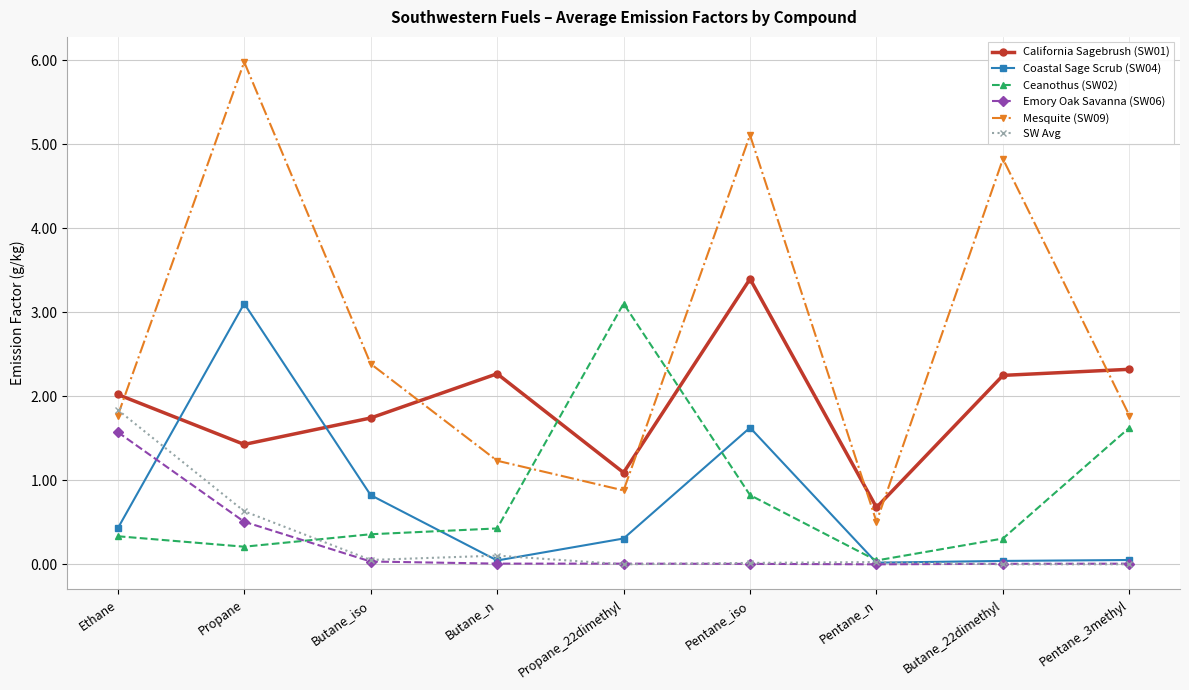

Which series has the largest range (max minus min)?

Mesquite (SW09)